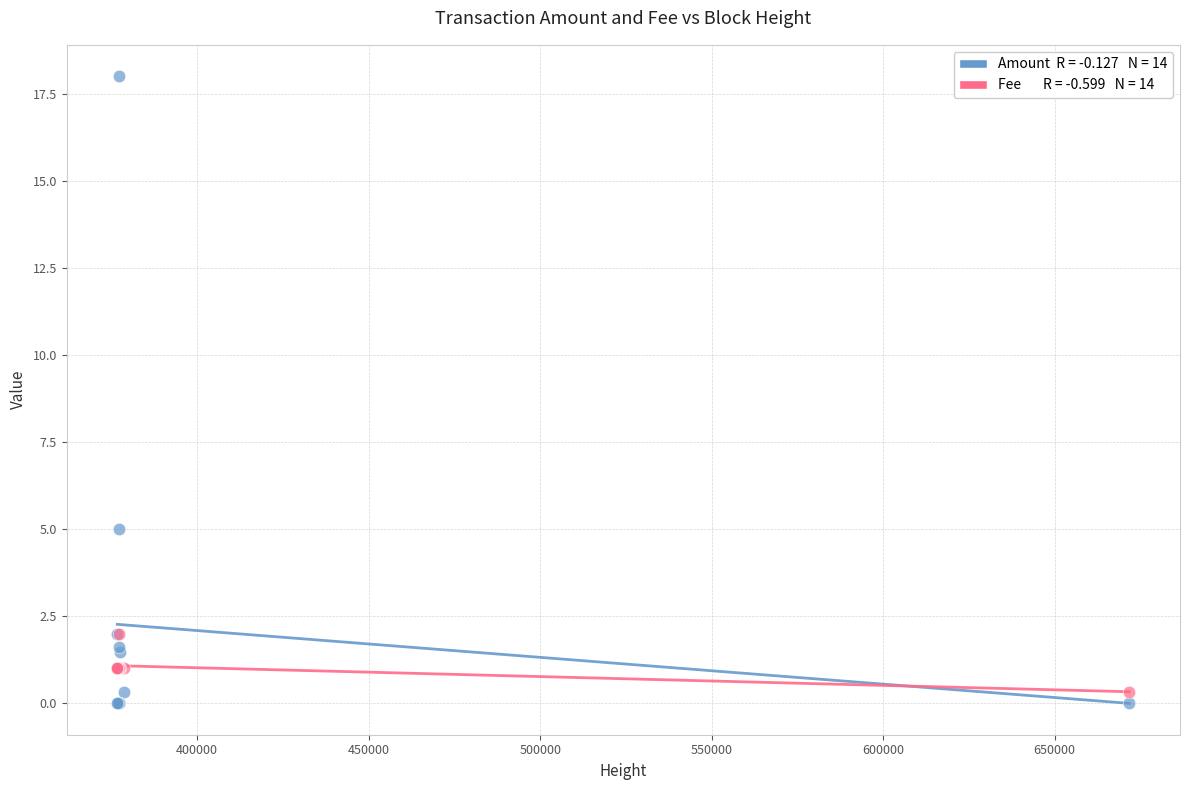

Across all series, what Y value is closest to 9?

5.0